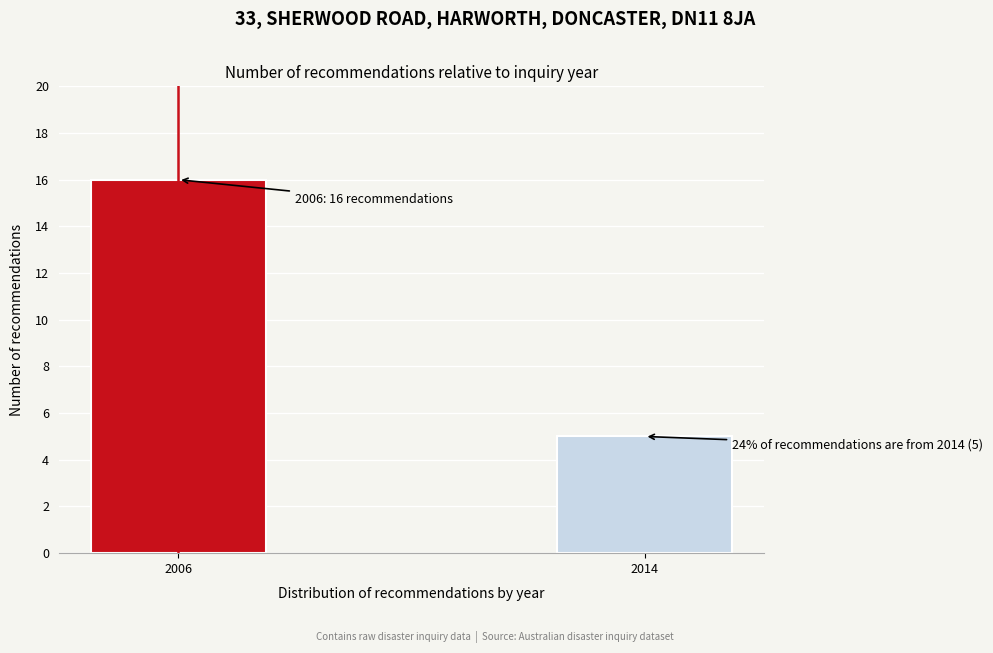

Reading left to right, list all the values displayed in this chart.

2006=16	2014=5